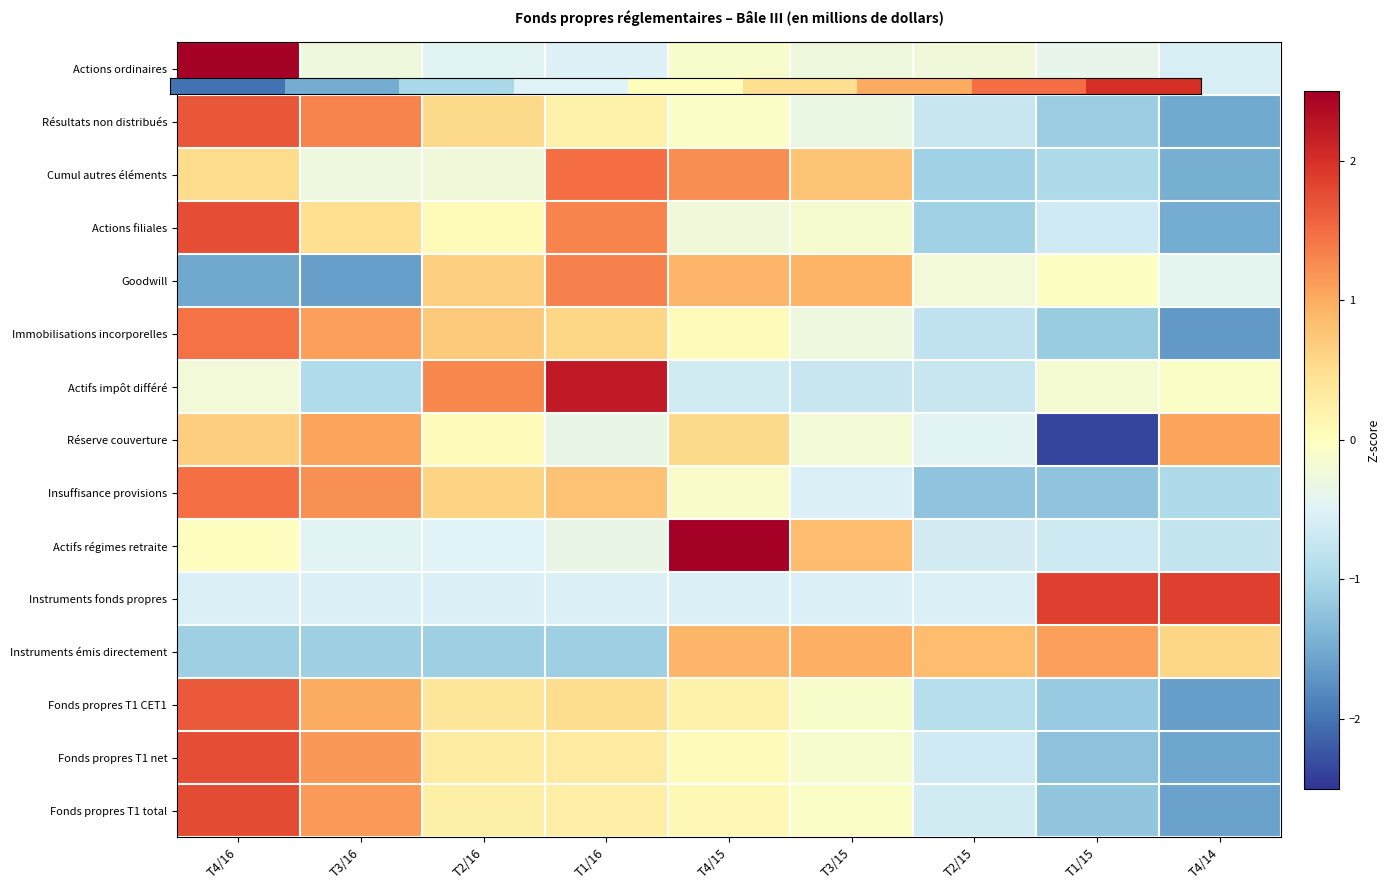

What is the total value across all series at T3/15?

1.0